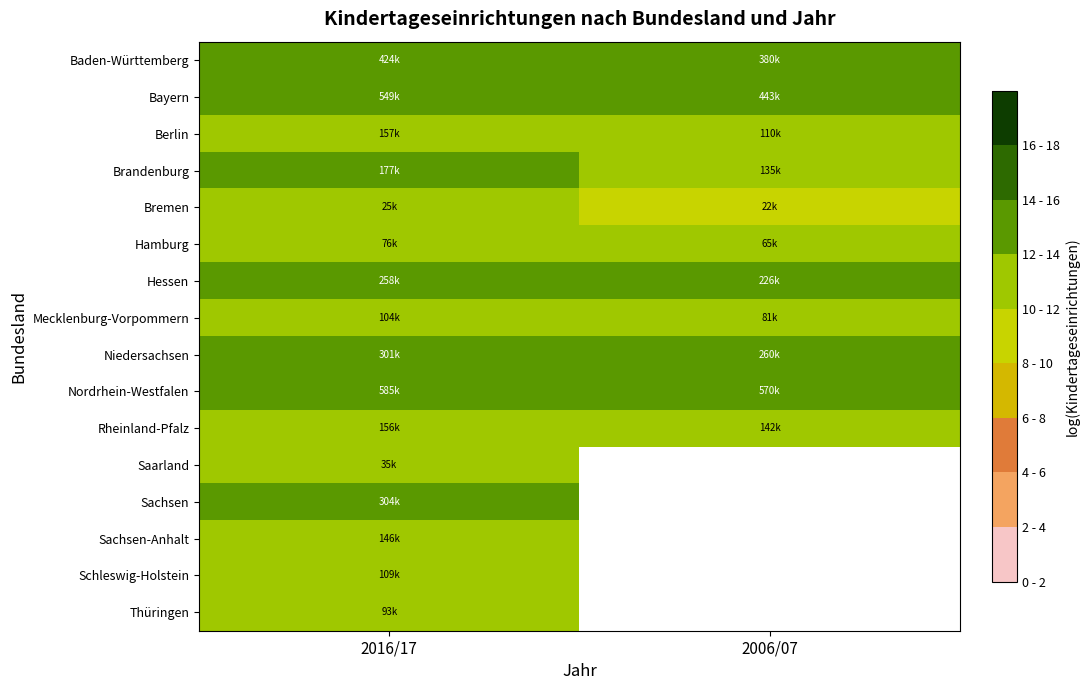

What is the total value across all series at 2016/17?

191.5